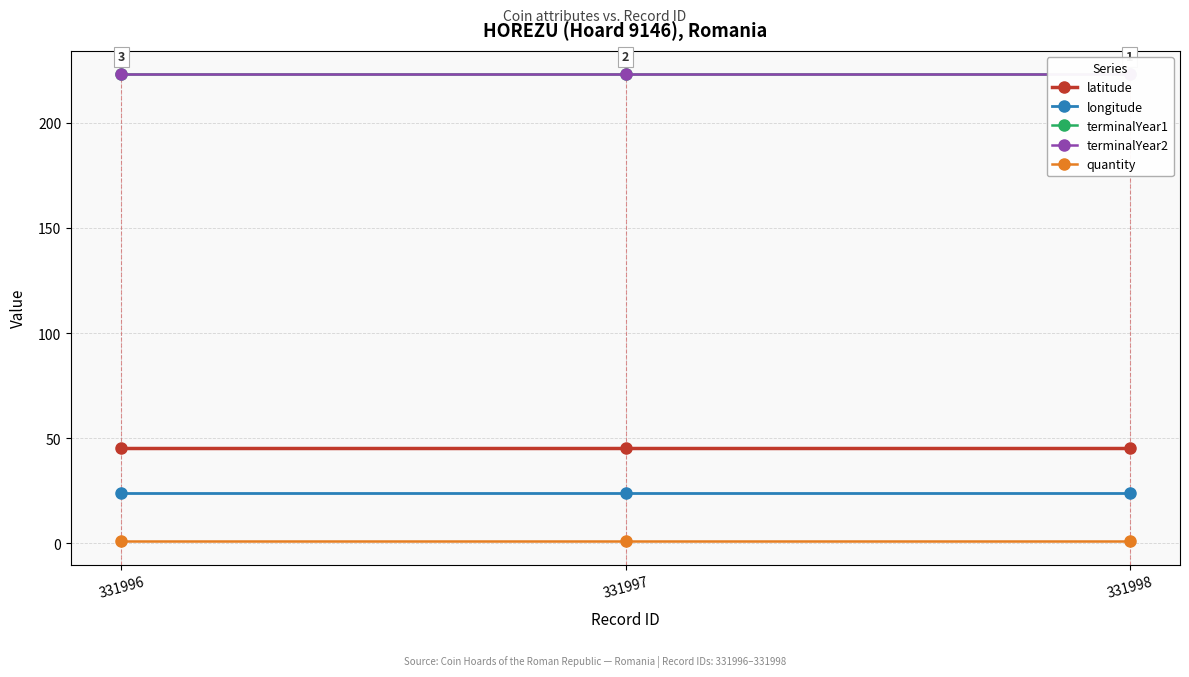

Reading left to right, transcribe all the data shown in this chart.

latitude: 45.1	45.1	45.1
longitude: 24.0	24.0	24.0
terminalYear1: 223.0	223.0	223.0
terminalYear2: 223.0	223.0	223.0
quantity: 1.0	1.0	1.0